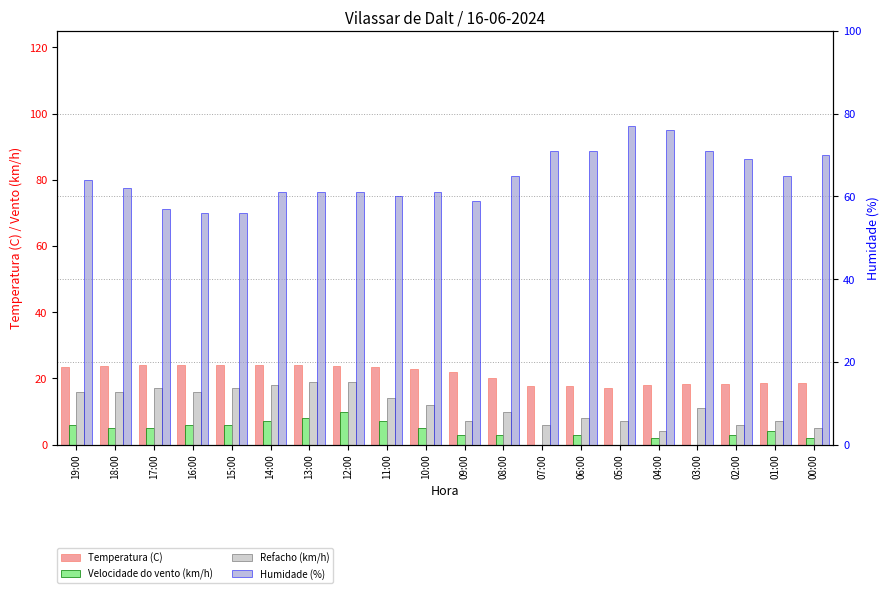

At how many categories does at least one series exceed 67?

7